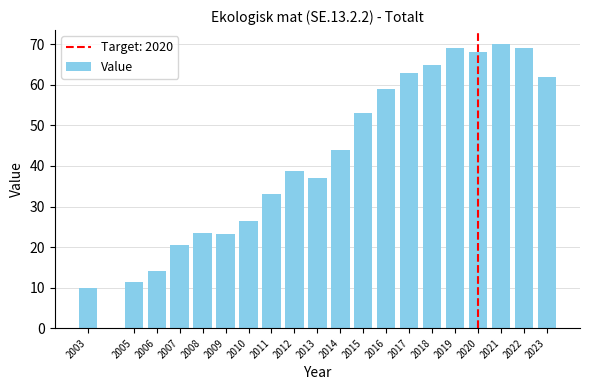

What is the value of the 3rd bar from the left?

14.2